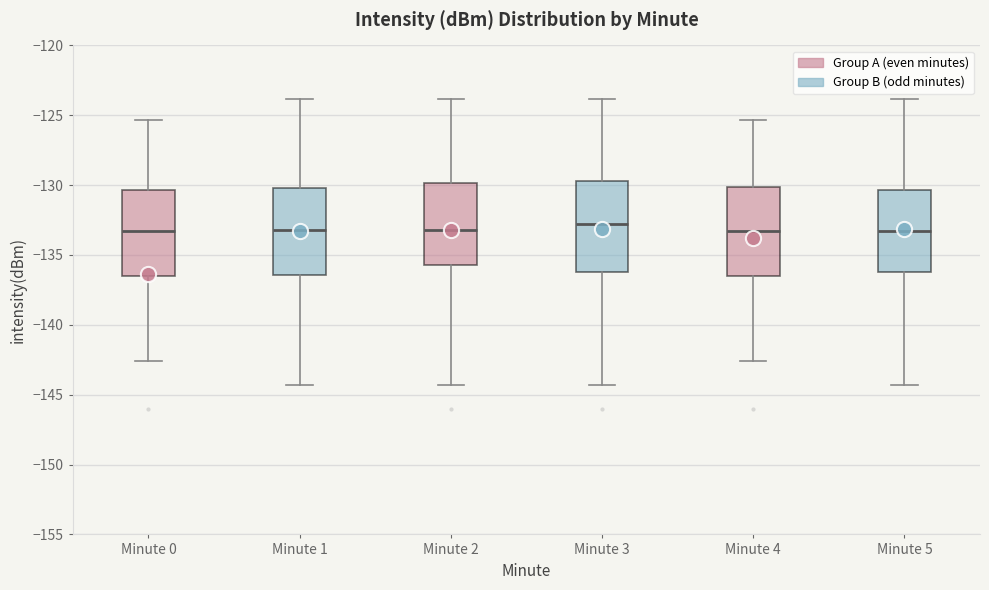

Reading left to right, read every box against the y-axis: the position of its median line, the range the box covers, and the ends of its whiskers. The values are not printed on the chart, so give them approximately, as read against the axis.

Minute 0: median -133.5, box -136.5 to -130.5, whiskers -142.5 to -125.5
Minute 1: median -133.0, box -136.5 to -130.0, whiskers -144.5 to -124.0
Minute 2: median -133.0, box -136.0 to -130.0, whiskers -144.5 to -124.0
Minute 3: median -133.0, box -136.0 to -129.5, whiskers -144.5 to -124.0
Minute 4: median -133.5, box -136.5 to -130.0, whiskers -142.5 to -125.5
Minute 5: median -133.5, box -136.0 to -130.5, whiskers -144.5 to -124.0